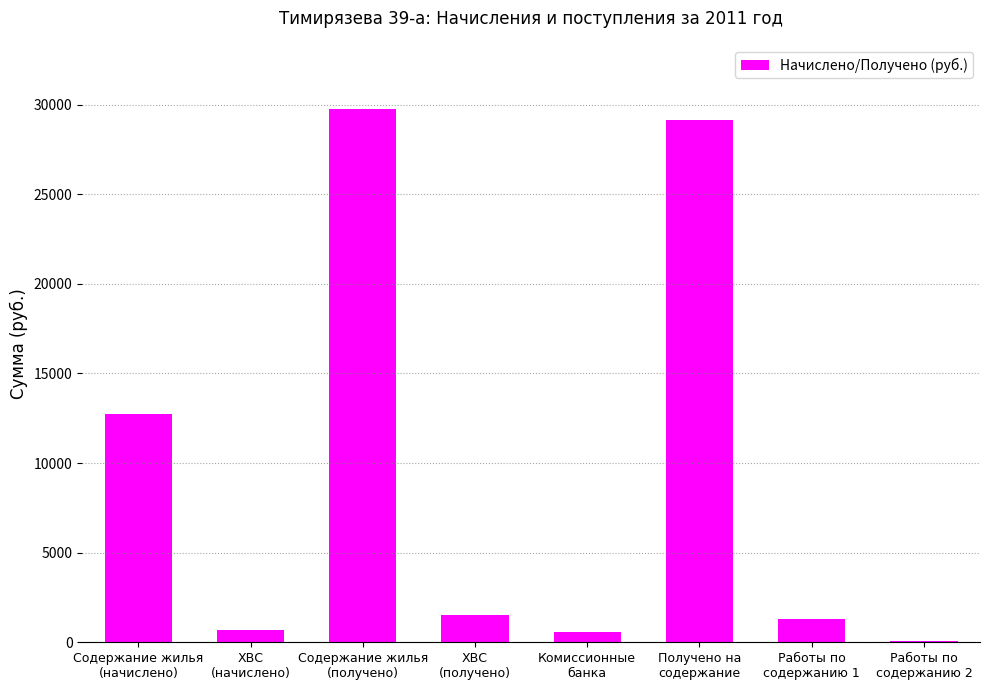

What is the maximum value shown in the chart?

29766.0